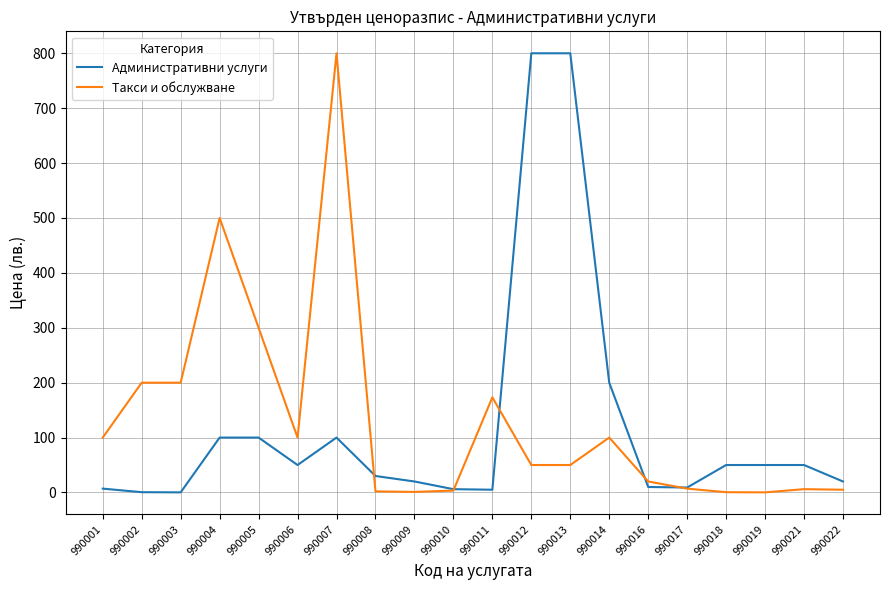

Does the chart have visible grid lines?

Yes